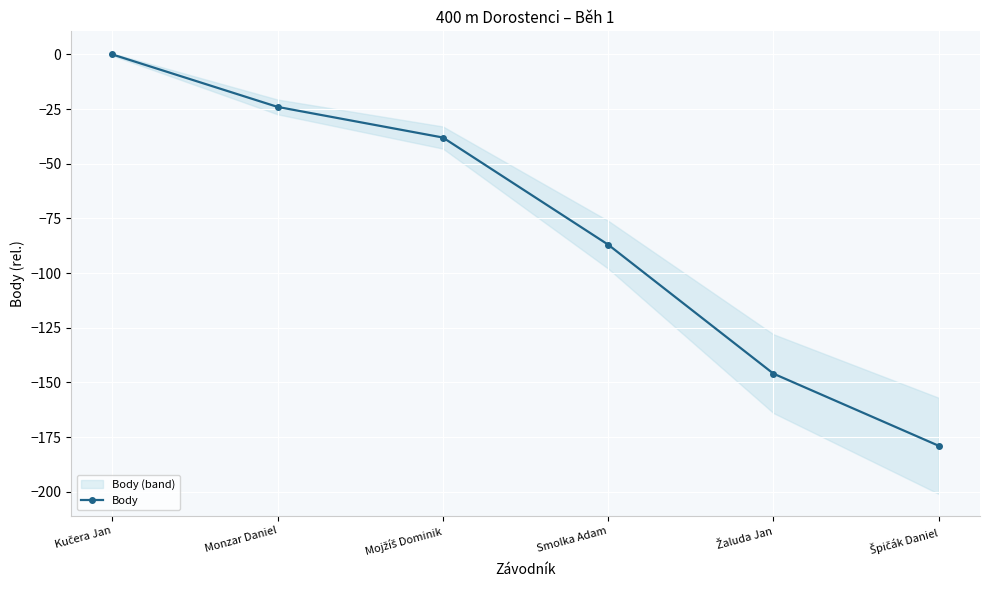

How many data points are above -38?

2